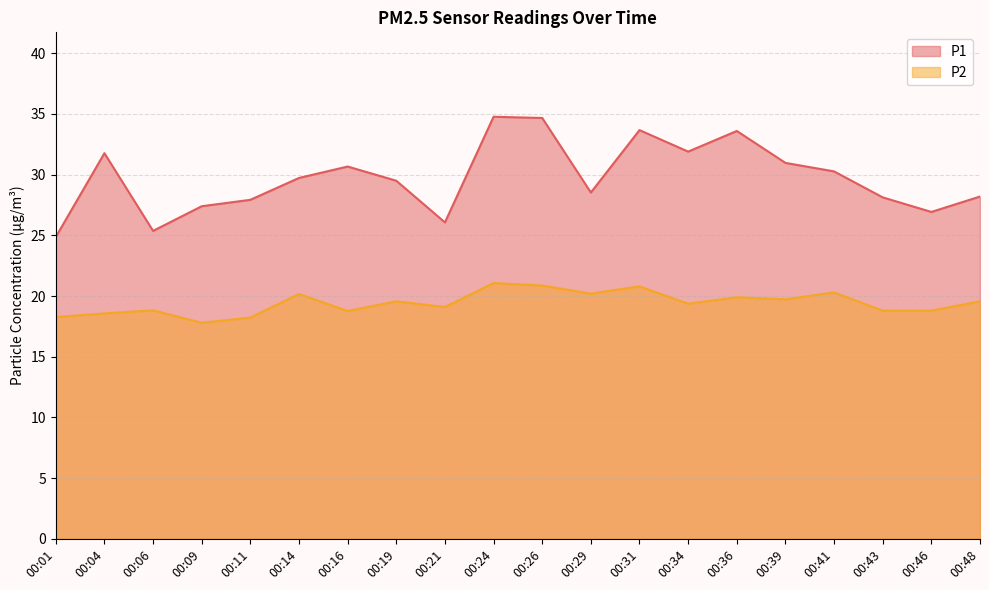

Which series has the widest spread of values?

P1